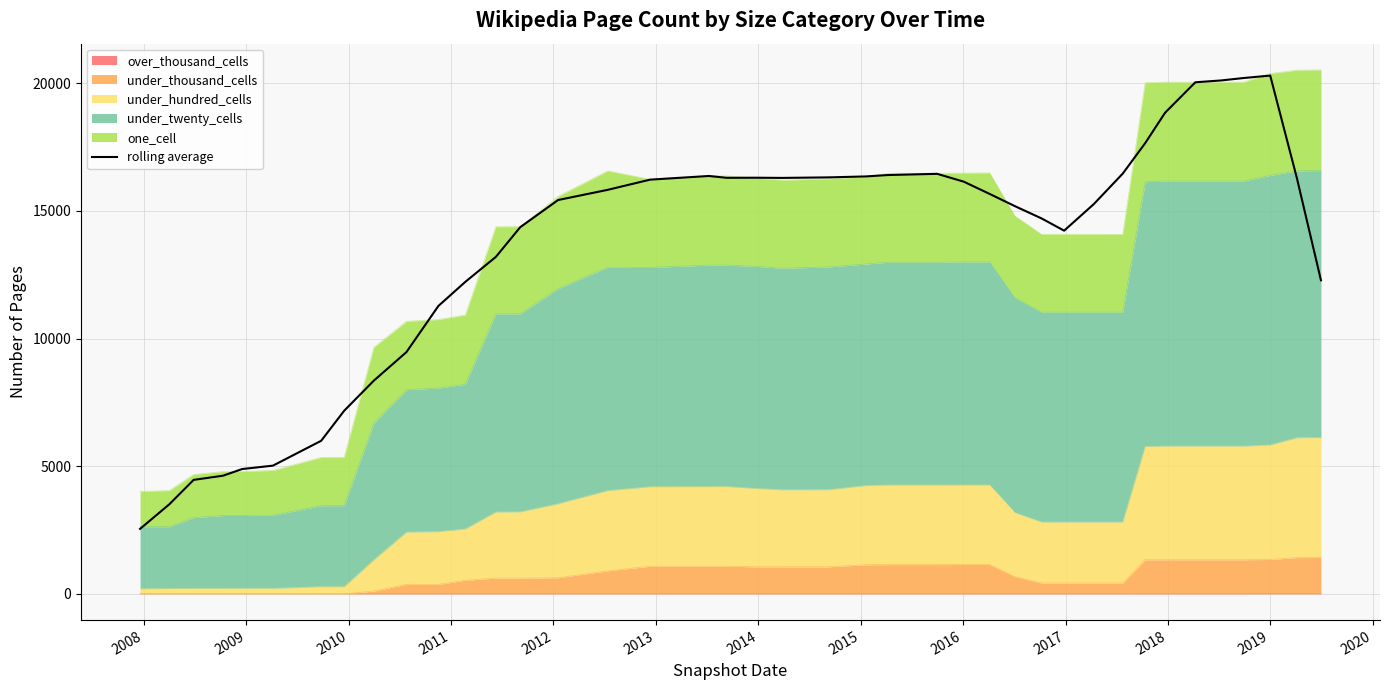

Reading right to left, transcribe all the data shown in this chart.

12280.4	16288.0	20295.6	20199.4	20105.8	20032.8	18840.6	17648.8	16457.0	15265.2	14222.8	14704.6	15184.6	15662.8	16141.4	16448.0	16401.2	16346.0	16309.0	16288.6	16296.0	16292.0	16364.0	16220.2	15821.6	15422.6	14359.8	13195.6	12217.2	11273.4	9467.4	8352.8	7171.2	5995.6	5022.2	4888.4	4628.4	4464.4	3505.2	2547.0